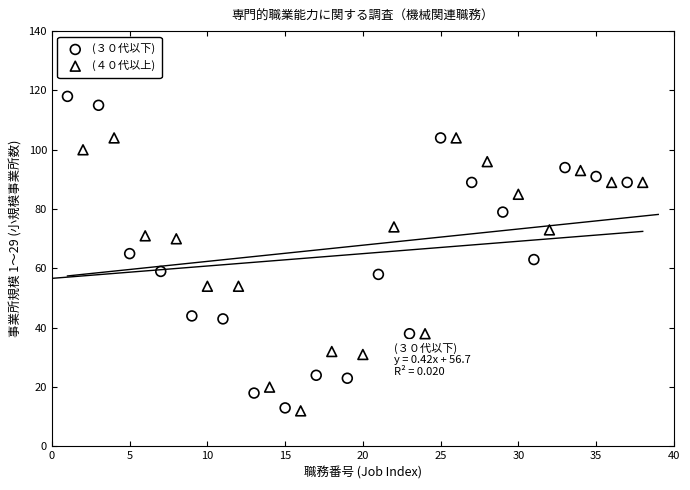

Which series has the widest spread of Y values?

(３０代以下)